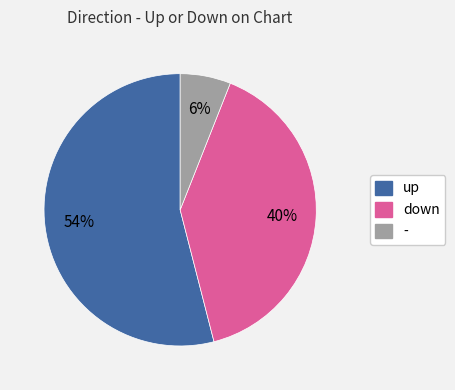

True or false: down accounts for 30% of the total.

False